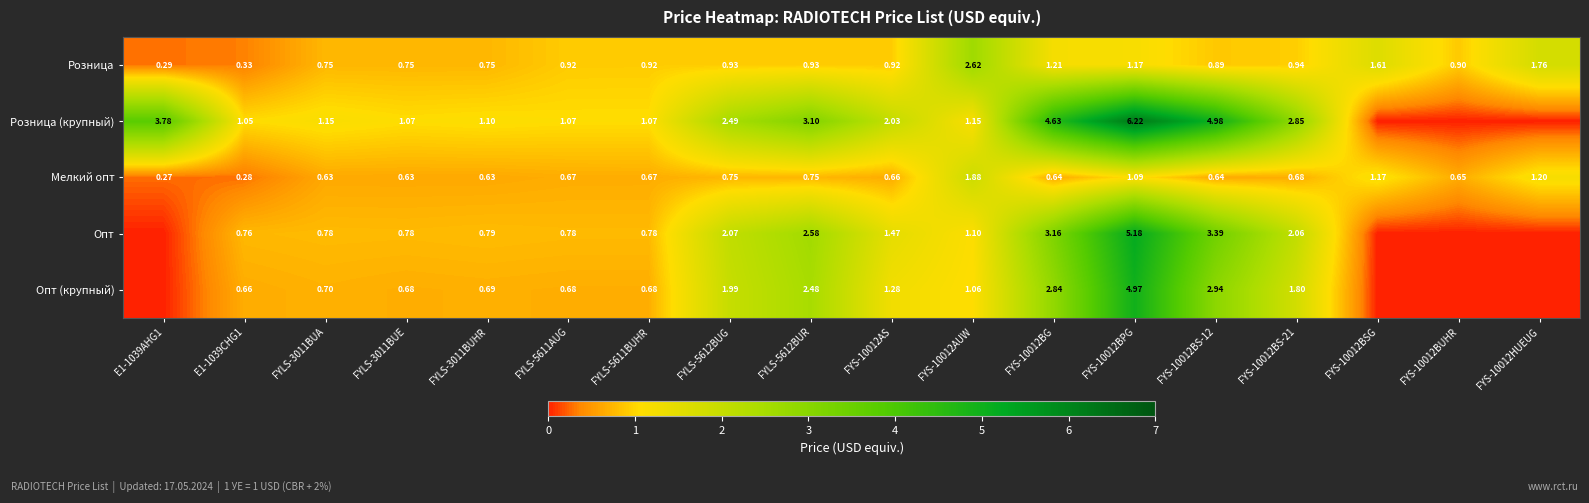

Is the value of Розница at FYS-10012BSG greater than the value of Розница (крупный) at FYS-10012BG?

No